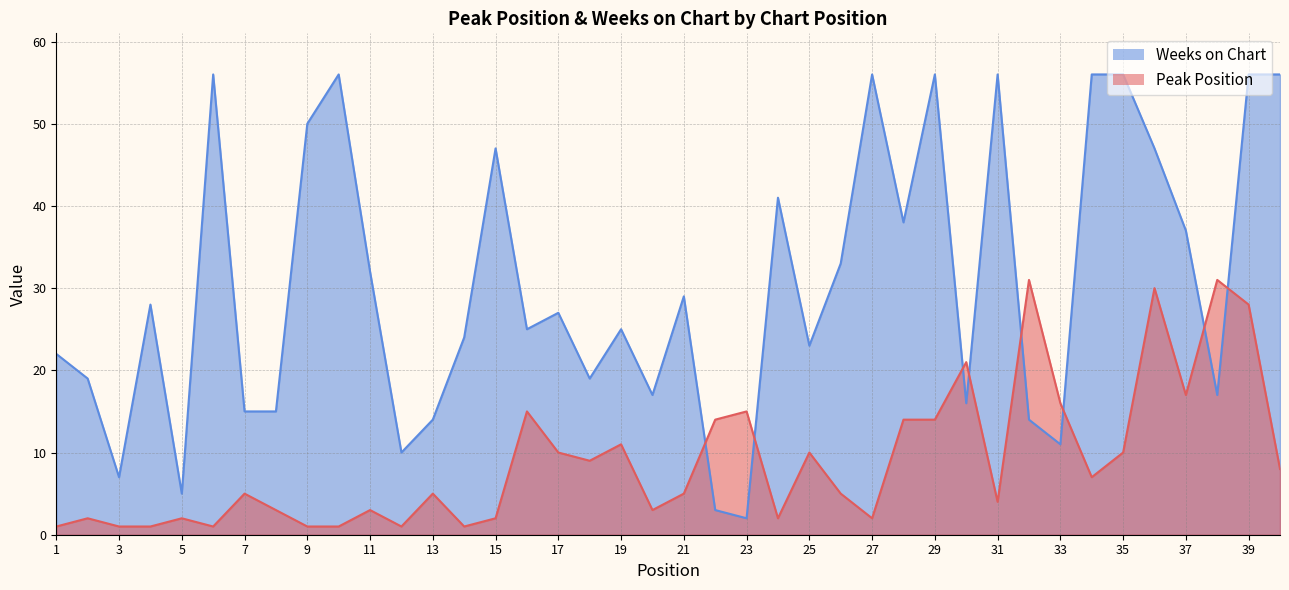

True or false: Weeks on Chart has a value of 29 at 29.

False